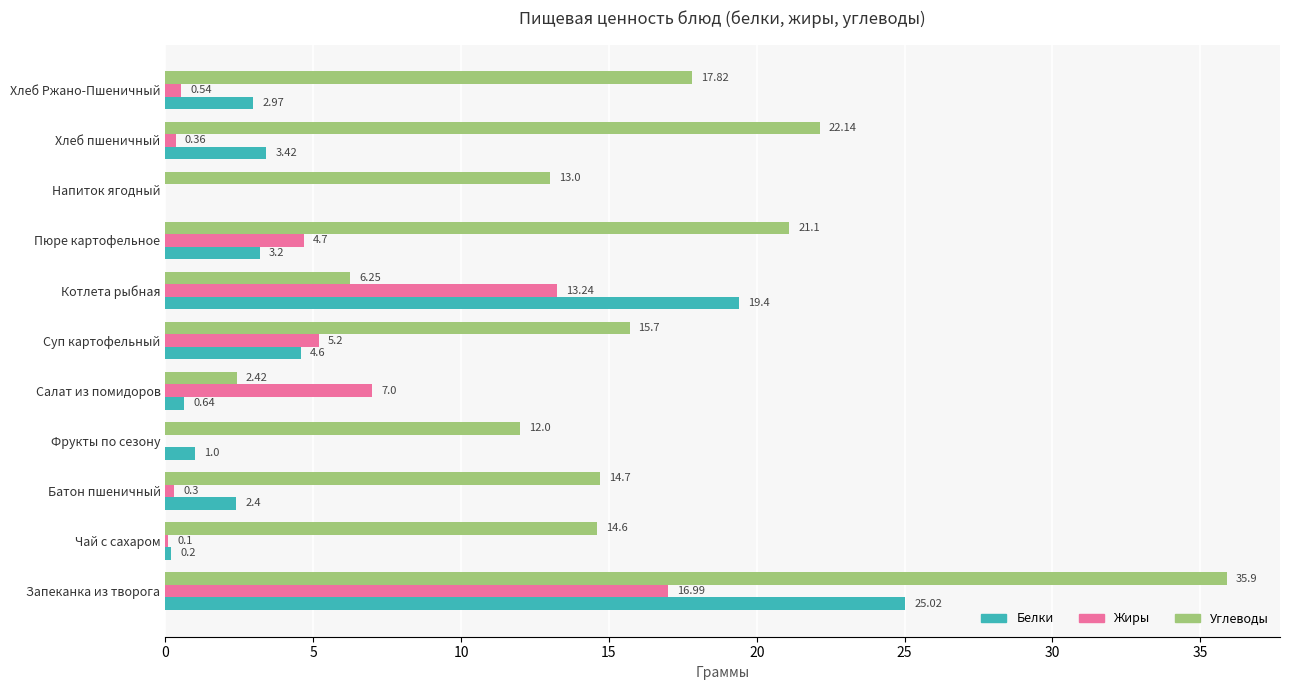

What is the total value across all series at Напиток ягодный?

13.0